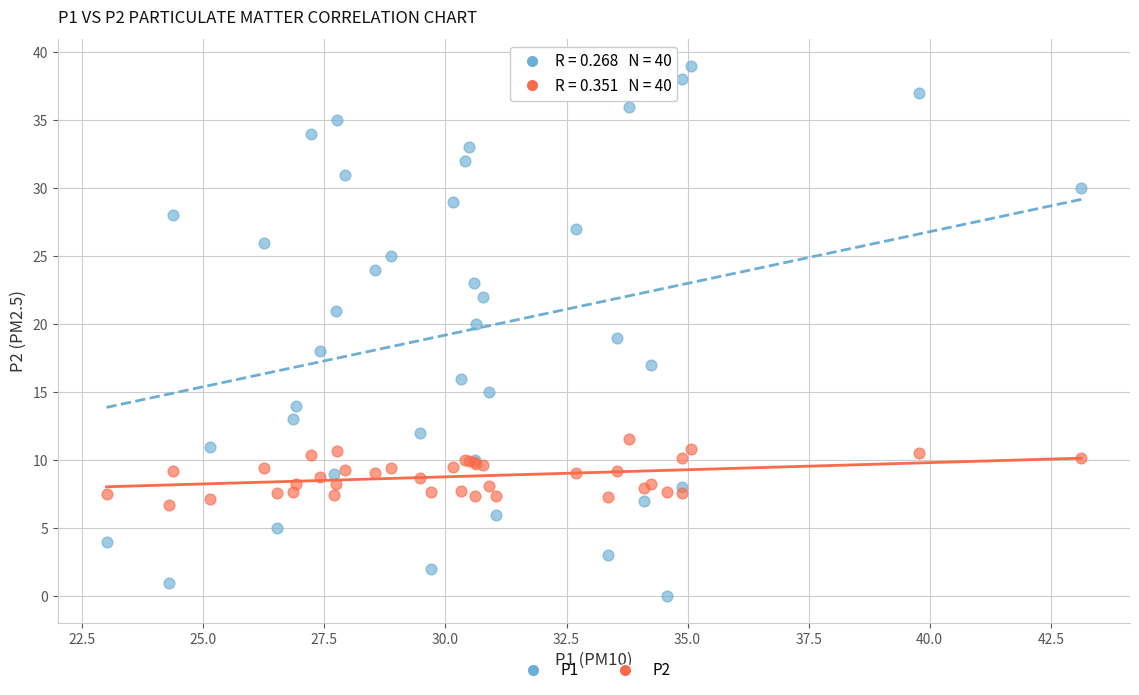

What are all the series names shown in the legend?

P1, P2